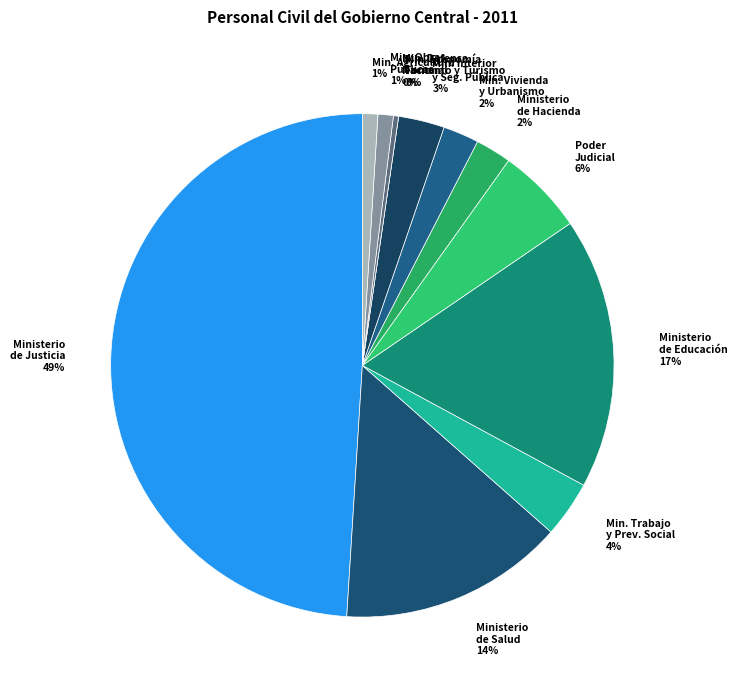

Is it true that Ministerio de Justicia 49% is 49% of the pie?

True